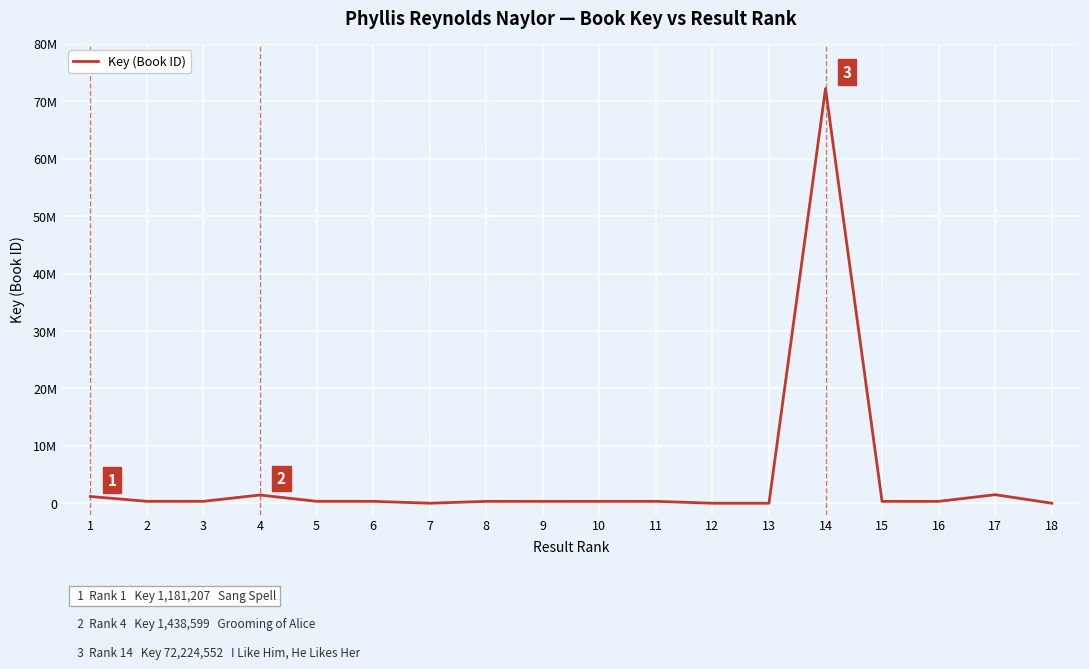

Reading right to left, what are all the values shown in this chart?

7371	1495210	330747	330809	72224552	6581	5827	332453	332297	331255	332508	6177	335867	335859	1438599	335861	335869	1181207